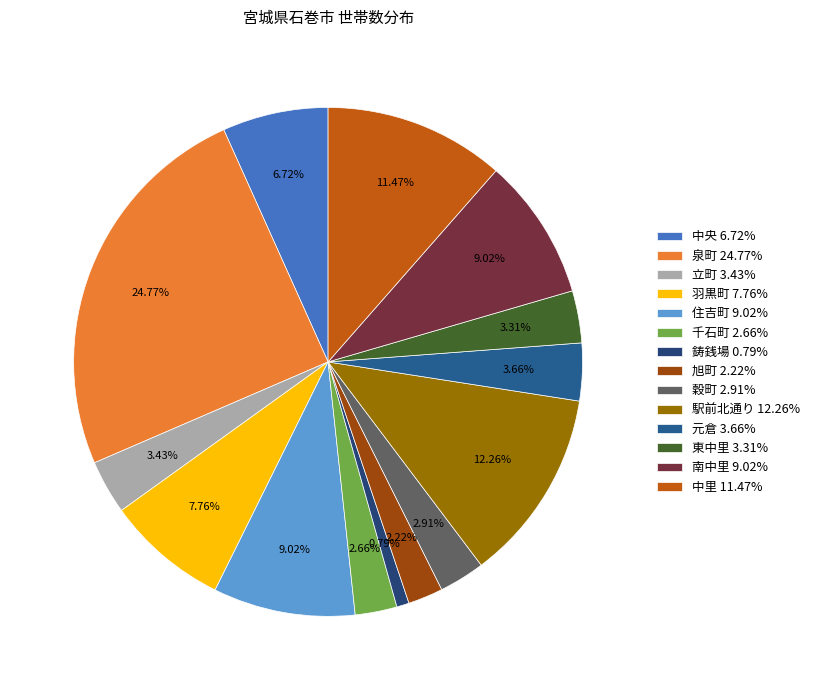

To the nearest percent, what is the difference between the largest and smallest slice percentages?

24%